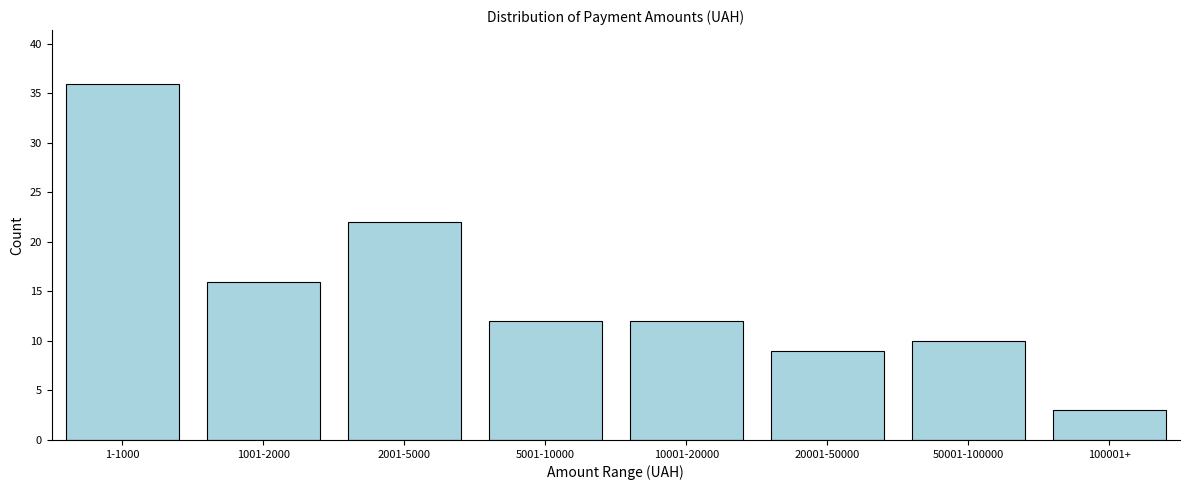

Reading left to right, list all the values displayed in this chart.

36	16	22	12	12	9	10	3